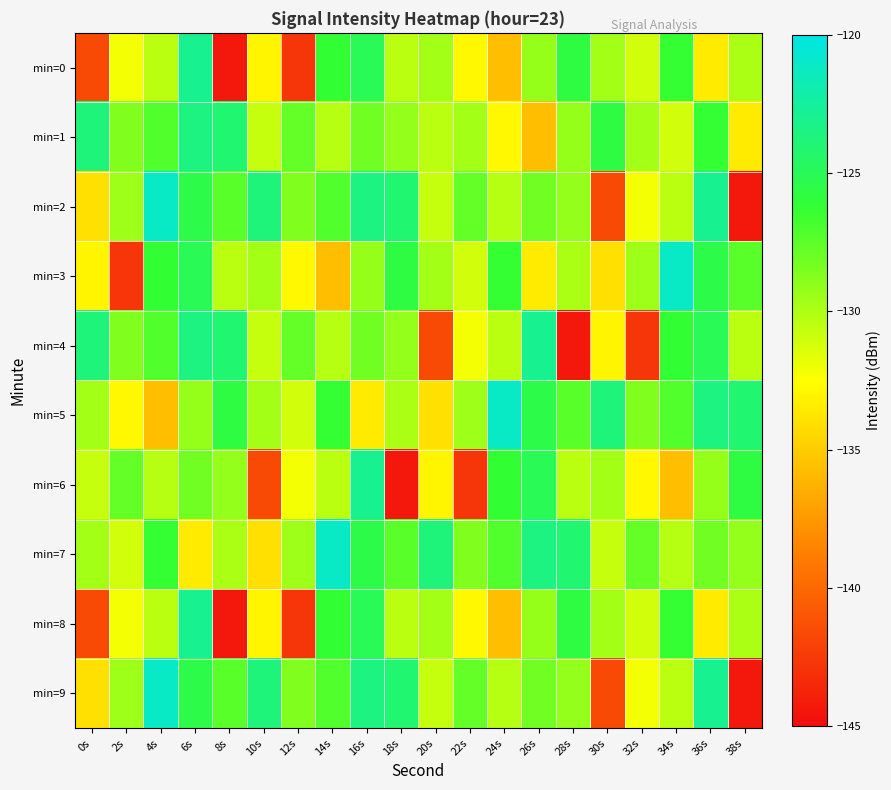

At how many categories does at least one series exceed -136?

20